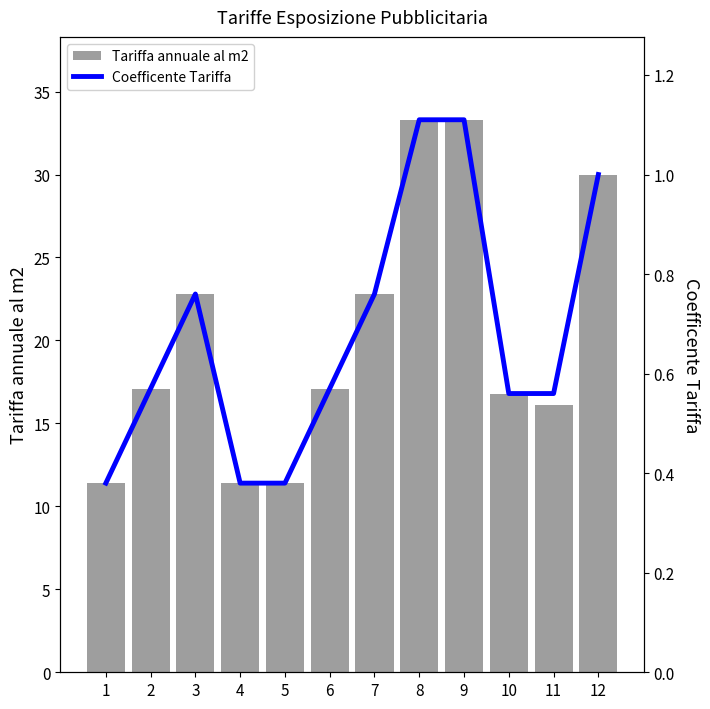

List the labels in order of Coefficente Tariffa value, largest first.

8, 9, 12, 3, 7, 2, 6, 10, 11, 1, 4, 5